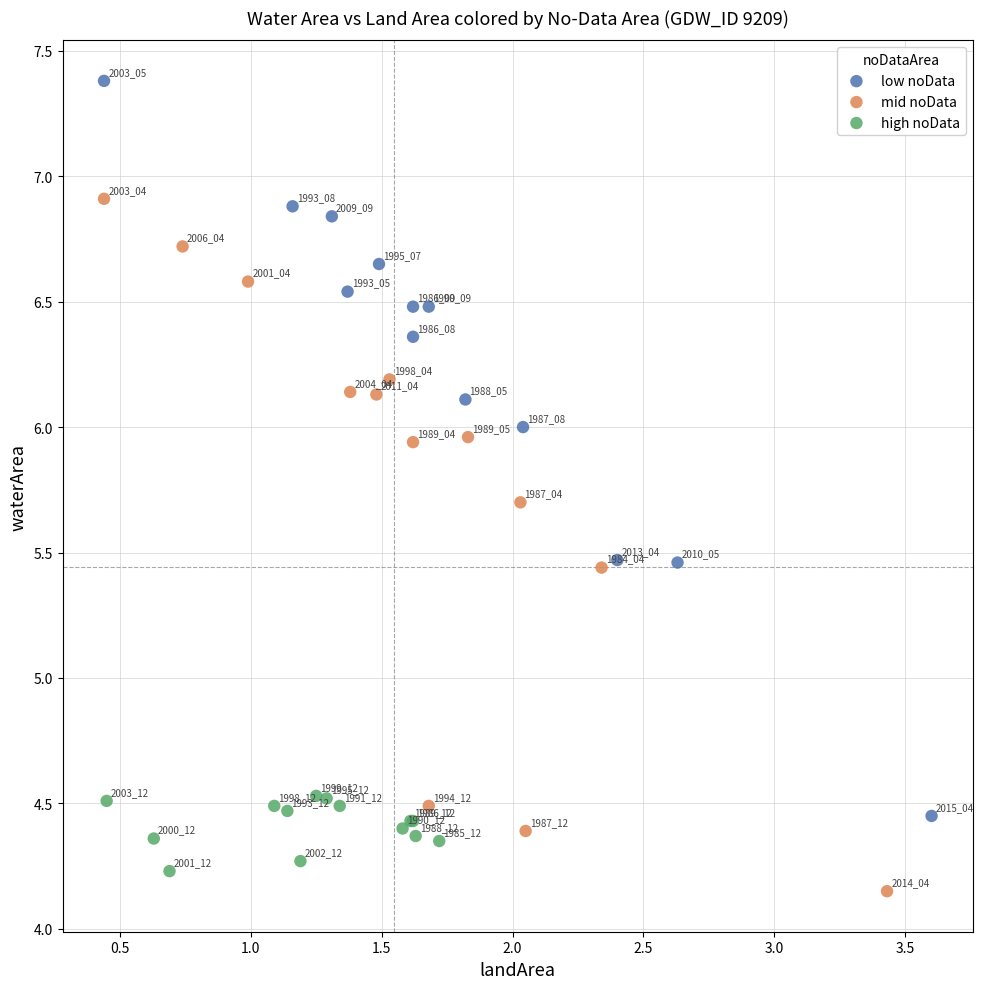

Which series has the widest spread of Y values?

low noData